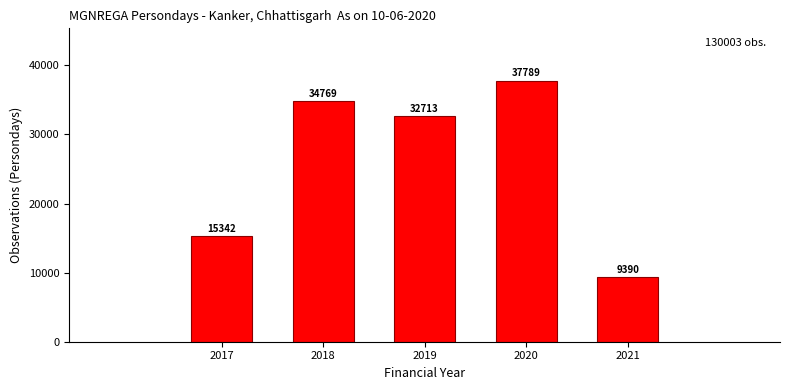

Reading left to right, list all the values displayed in this chart.

15342	34769	32713	37789	9390